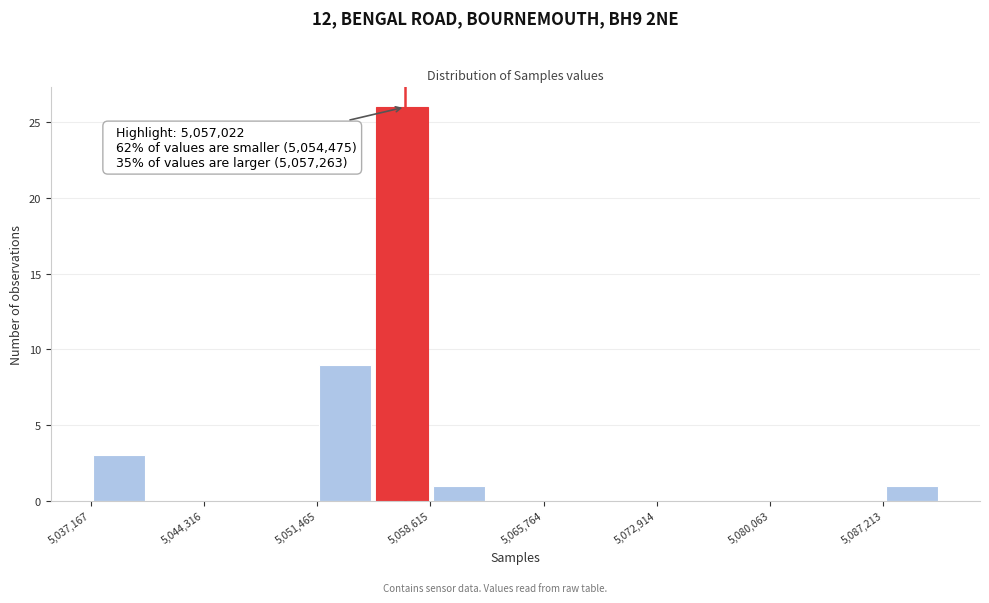

Around what value on the x-axis is the tallest bar? Give the approximate position of its centre, as read against the axis.

5057000